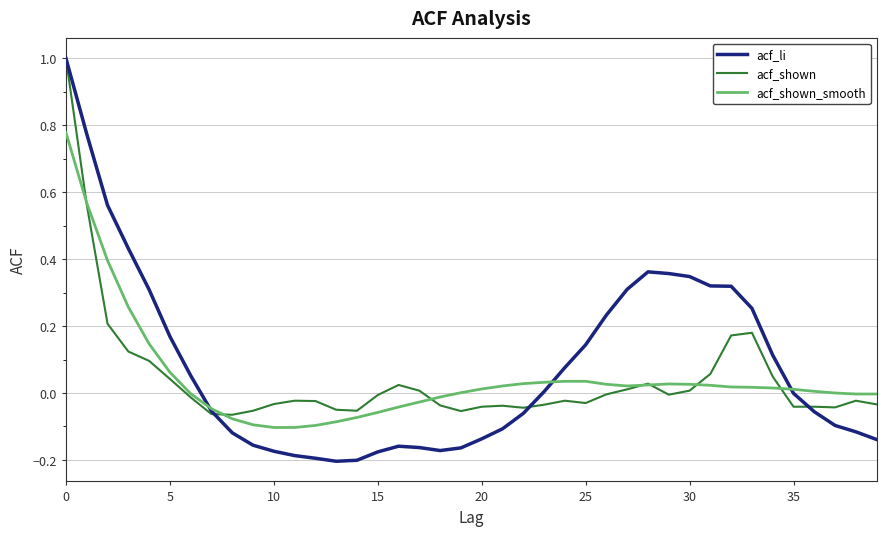

Count the number of data series in this chart.

3